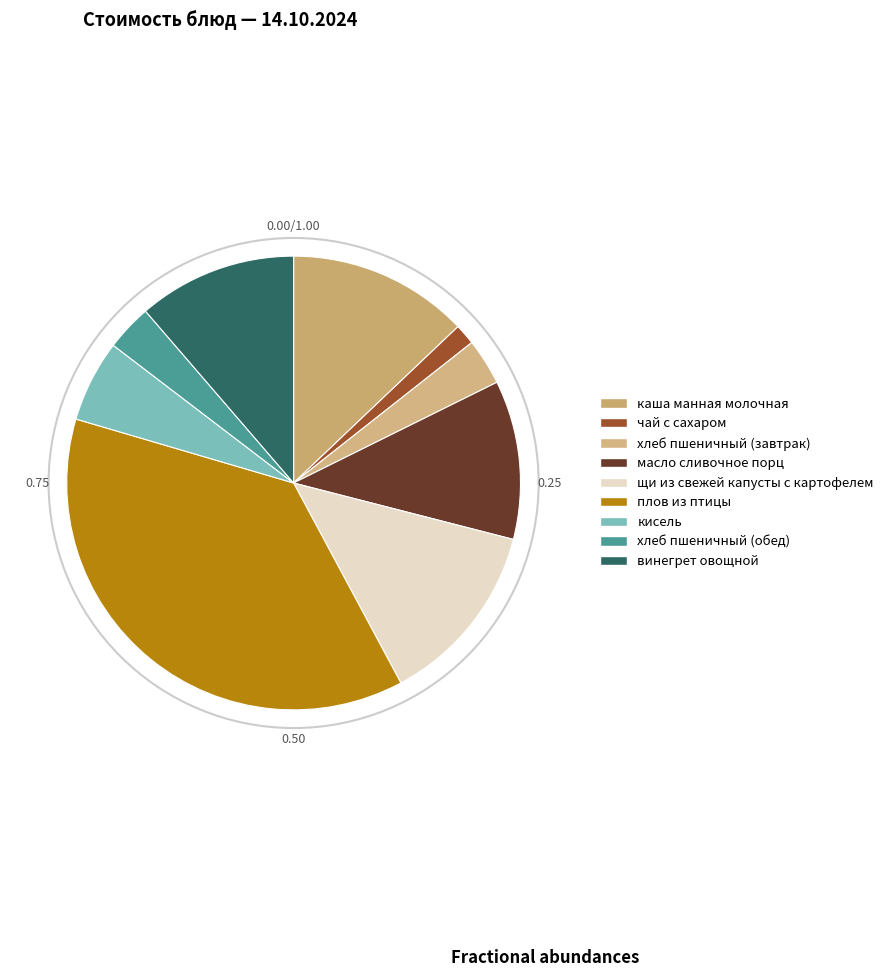

Do чай с сахаром and винегрет овощной together represent more than half of the pie?

No